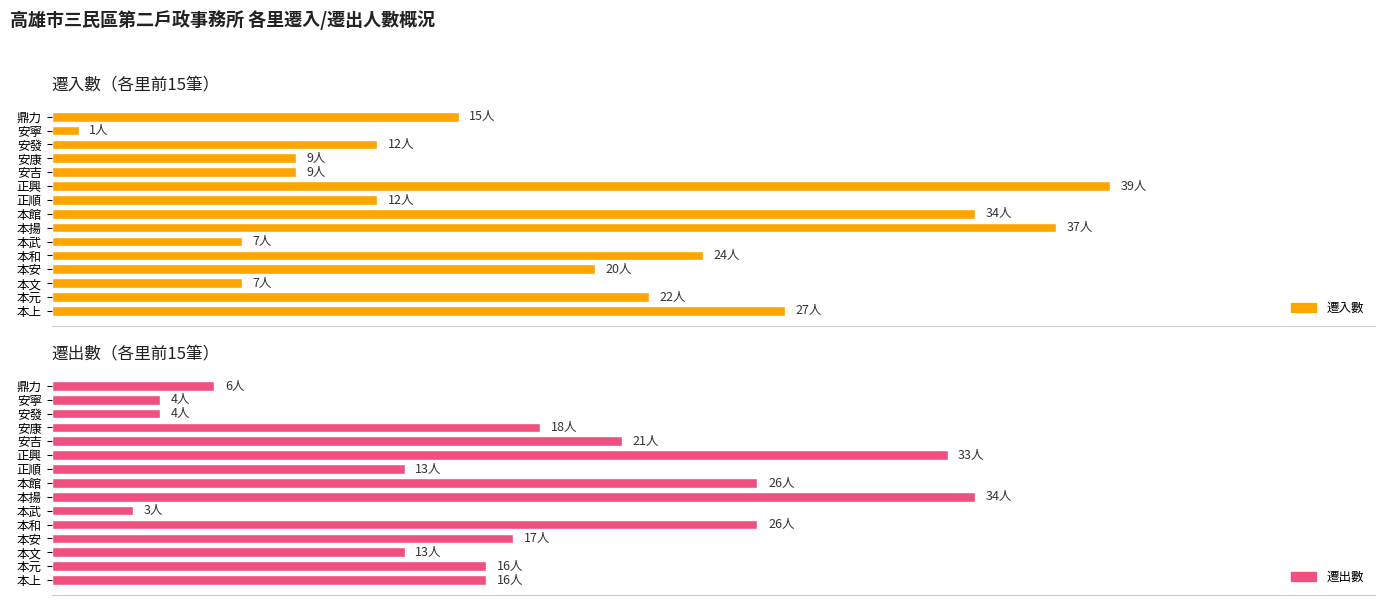

What is the sum of all 遷出數 values?

250